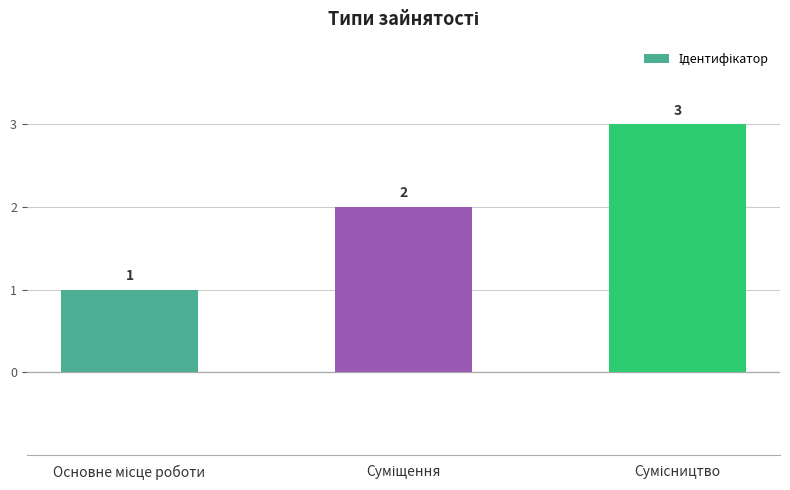

What is the value of the 3rd bar from the left?

3